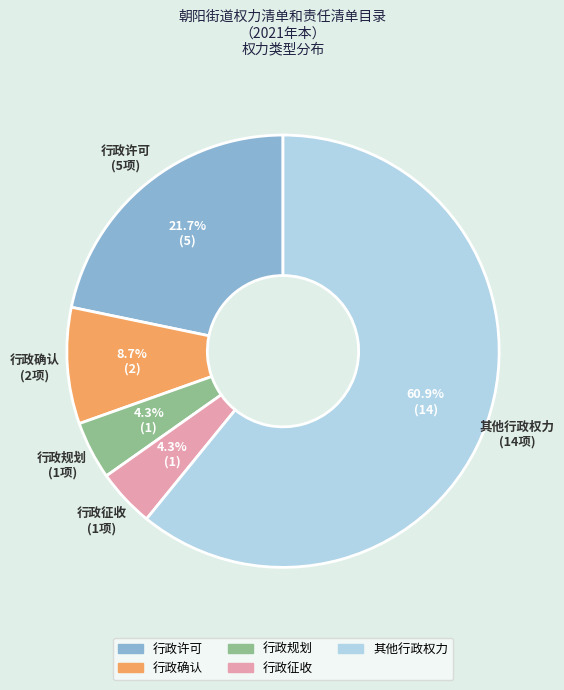

To the nearest percent, what percentage of the pie is 行政规划?

4%